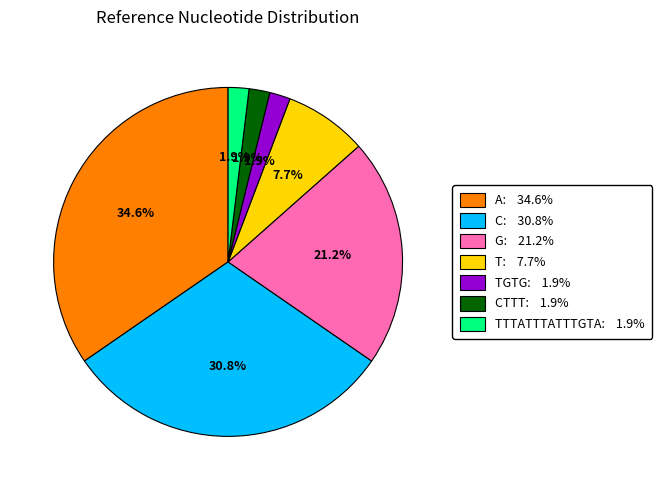

Is there a majority slice in this chart?

No